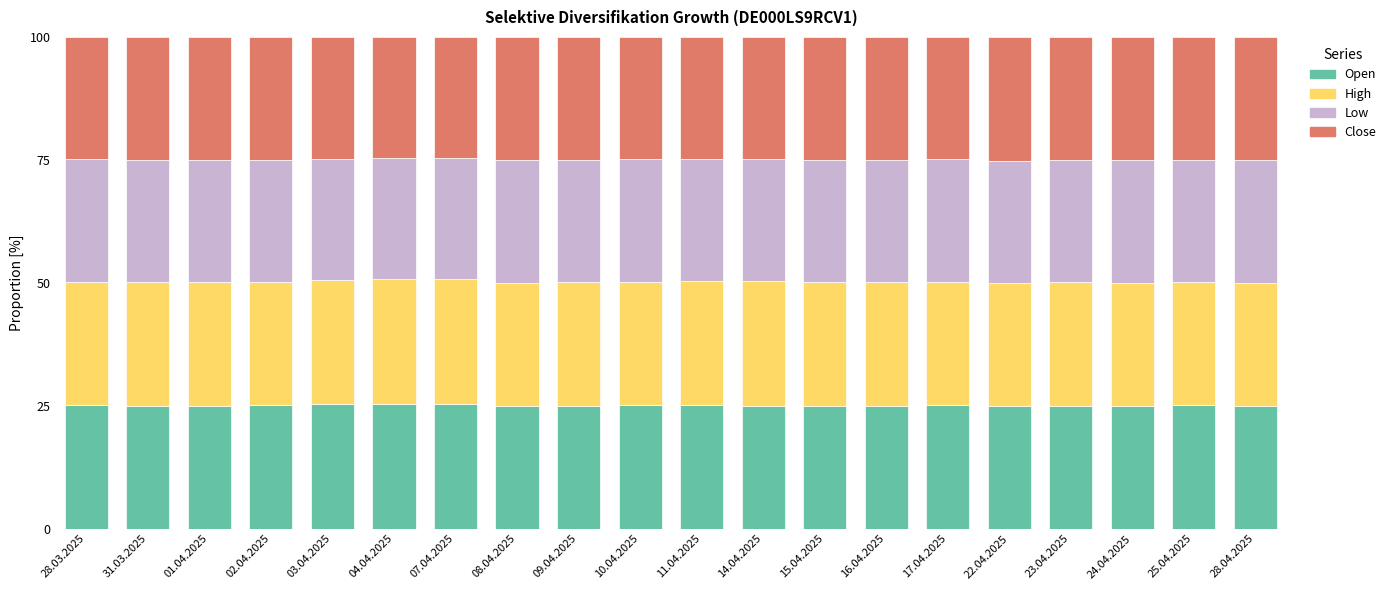

What is the sum of the Open values at 31.03.2025 and 01.04.2025?

50.0